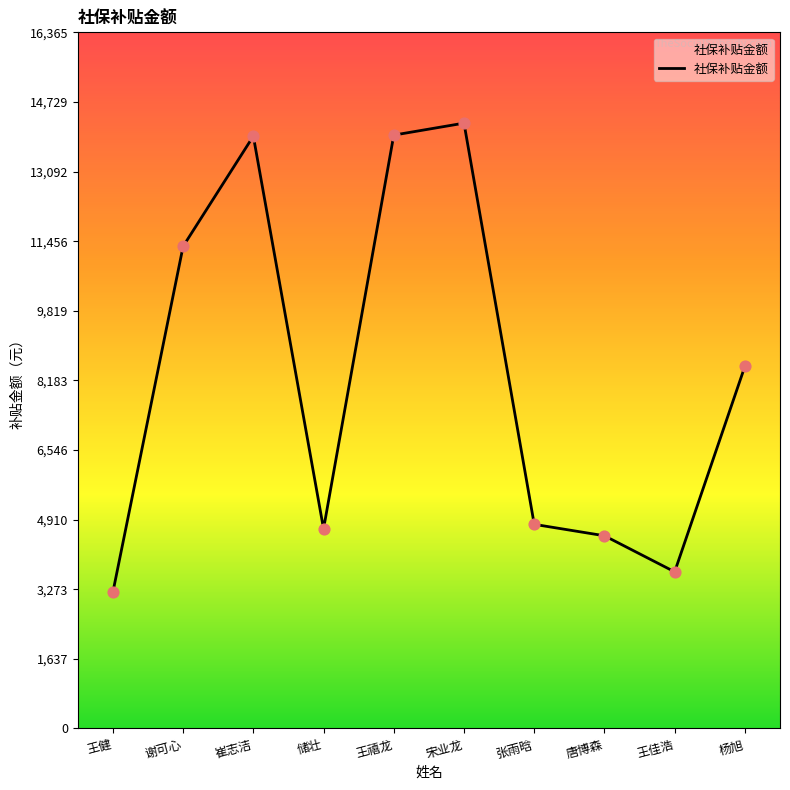

What is the ratio of the value at 宋业龙 to the value at 张雨晗?

3.0